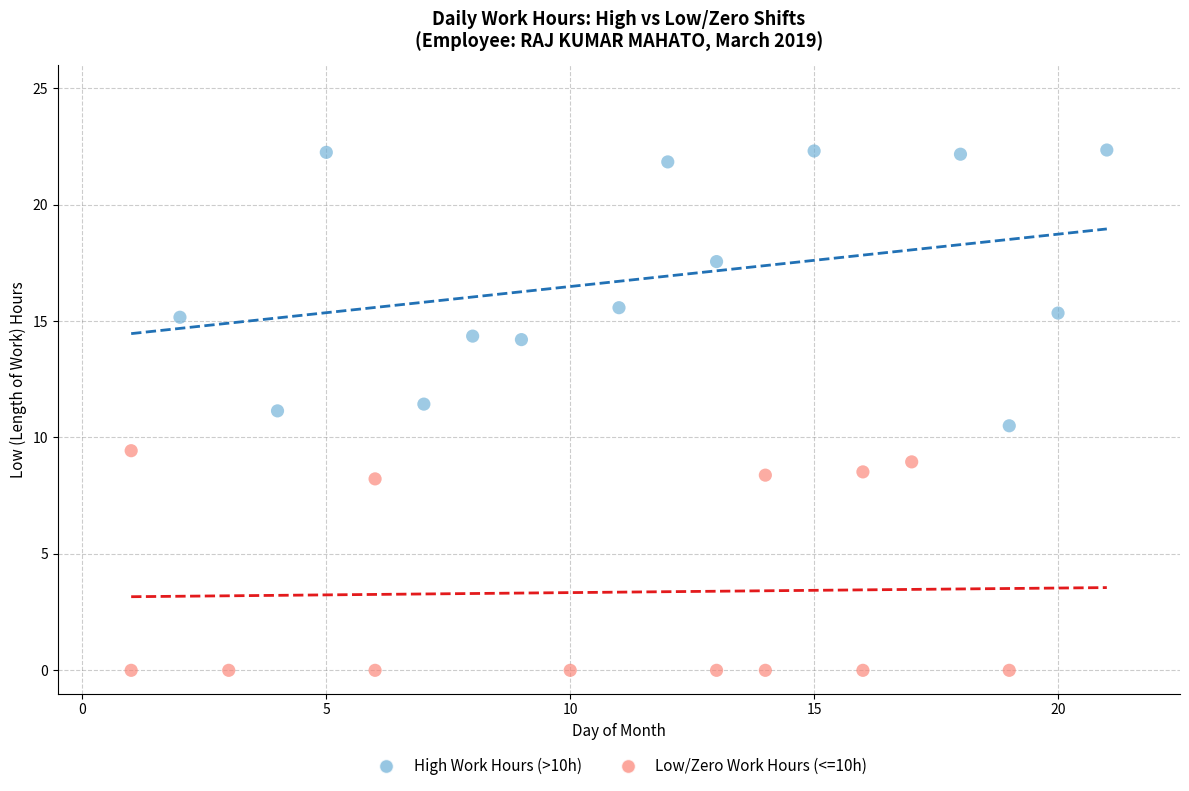

Which series reaches the maximum Y coordinate?

High Work Hours (>10h)